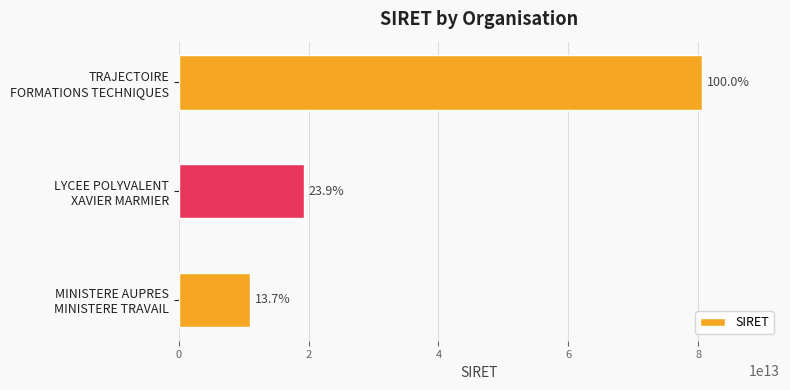

What is the maximum value shown in the chart?

80526633500027